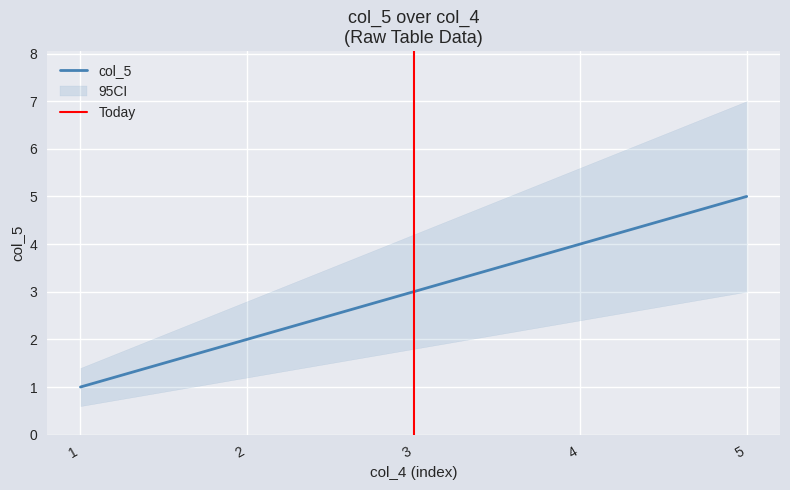

The value at 1 is 1. True or false?

True